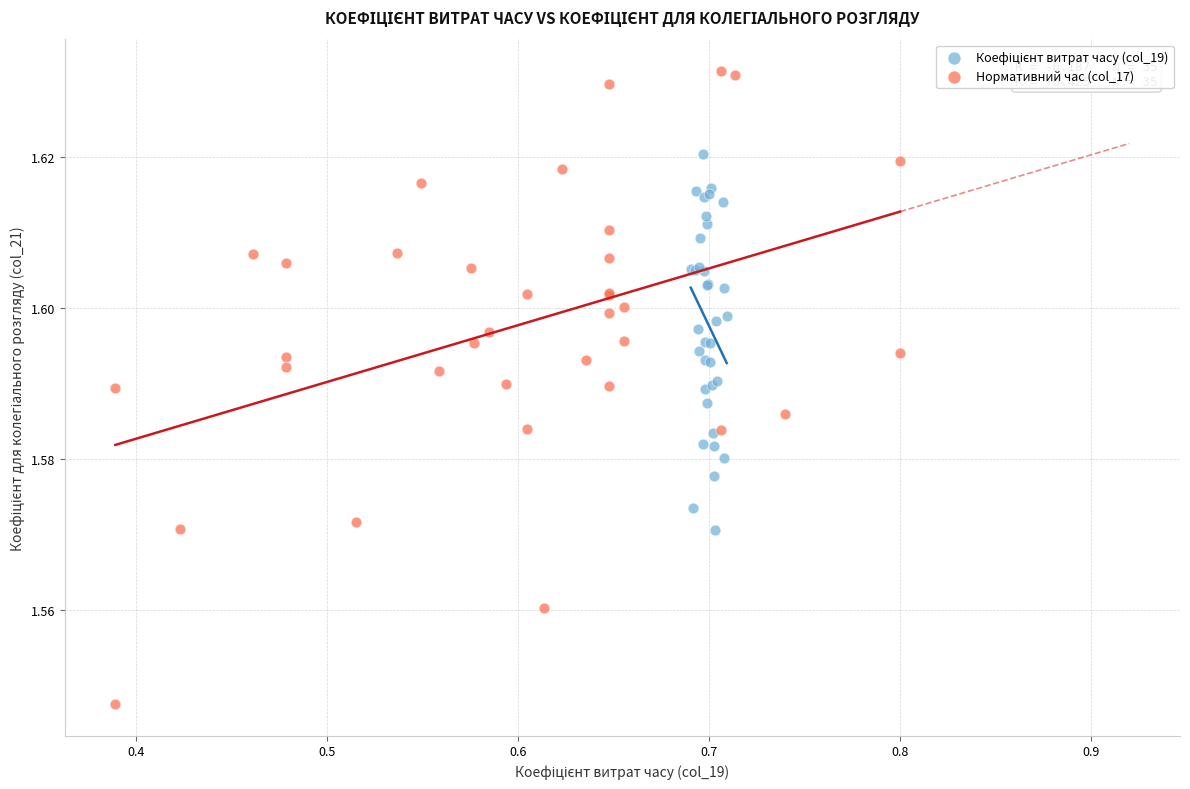

Which series contains the lowest Y value?

Нормативний час (col_17)